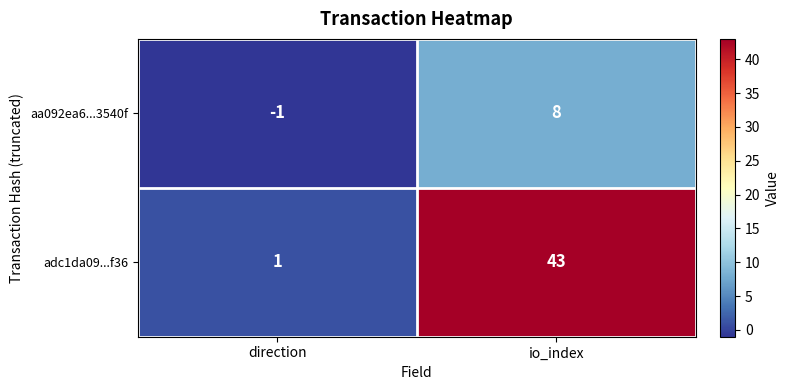

Between direction and io_index, which series saw the biggest shift?

adc1da09...f36